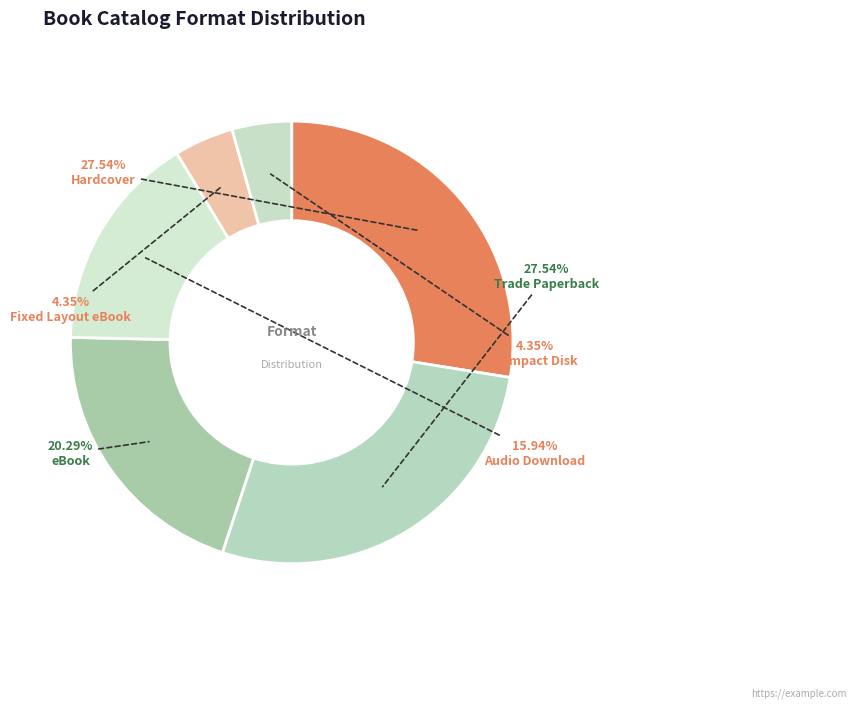

What is the change in value from Audio Download to Fixed Layout eBook?

-8